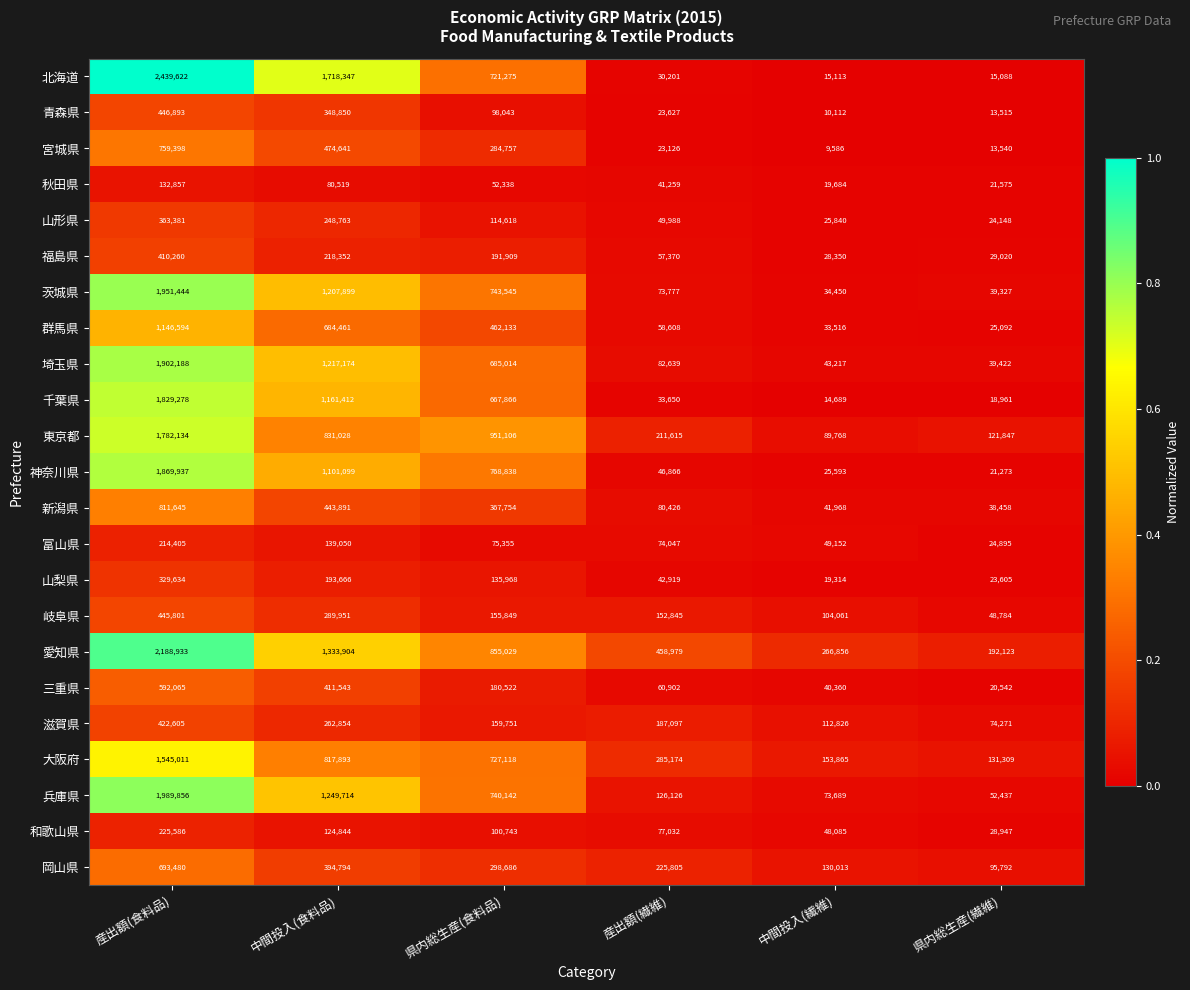

The value of 群馬県 at 産出額(食料品) is 2018683. True or false?

False